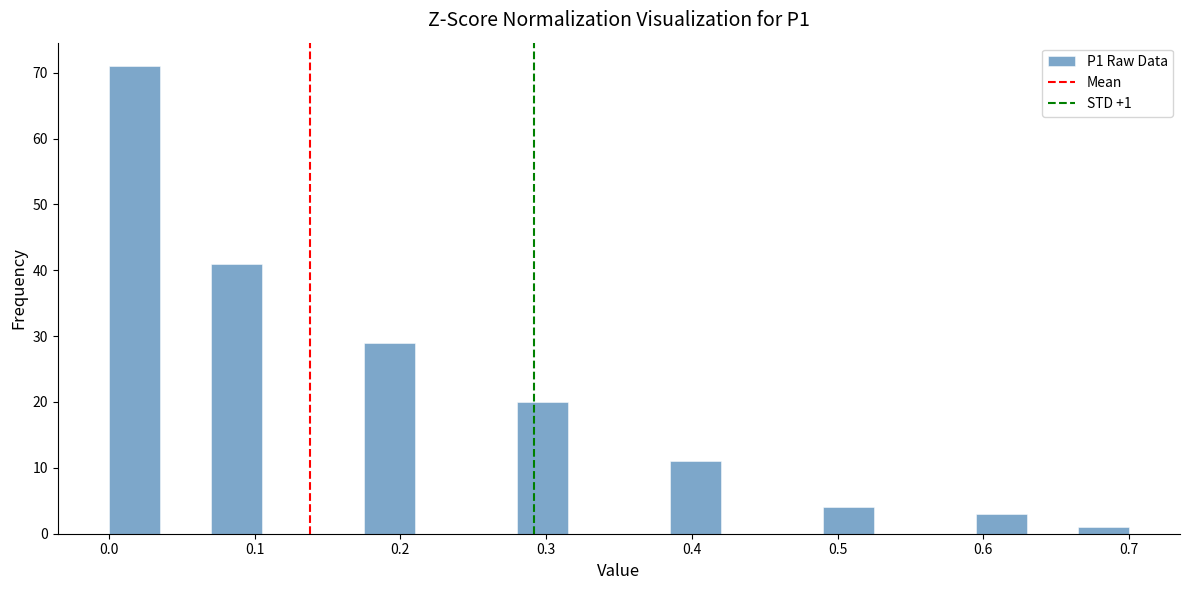

Around what value on the x-axis is the tallest bar? Give the approximate position of its centre, as read against the axis.

0.02